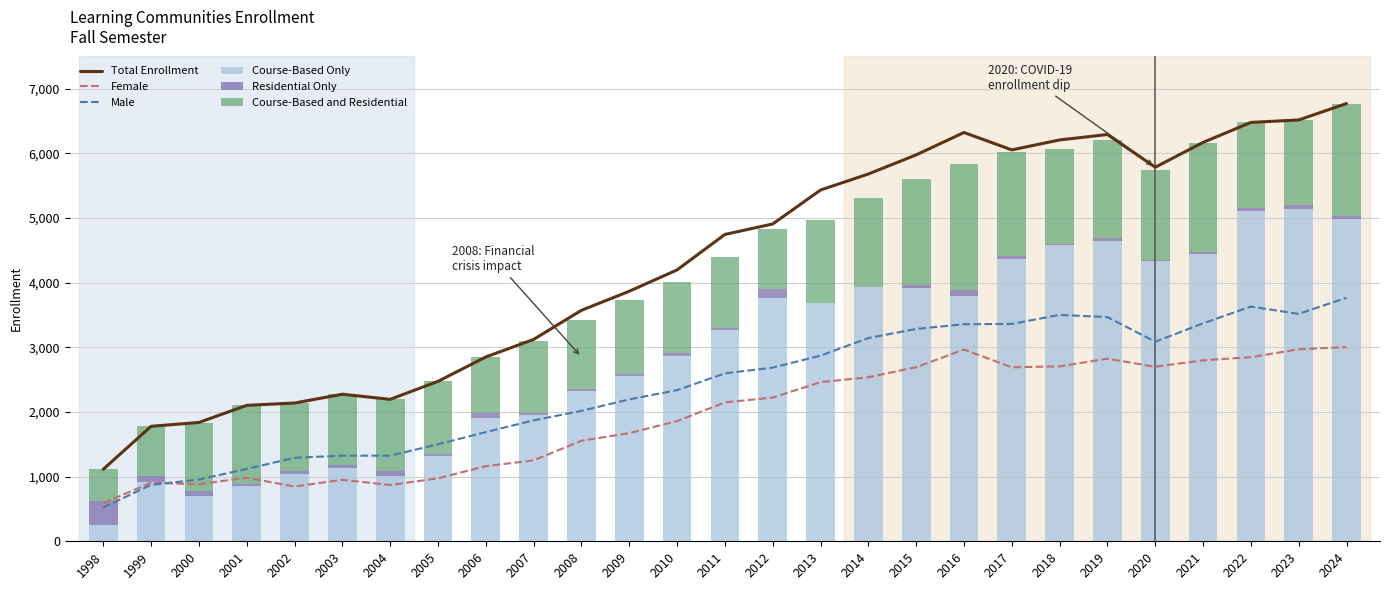

Is it true that Course-Based Only equals 589 at 2007?

False